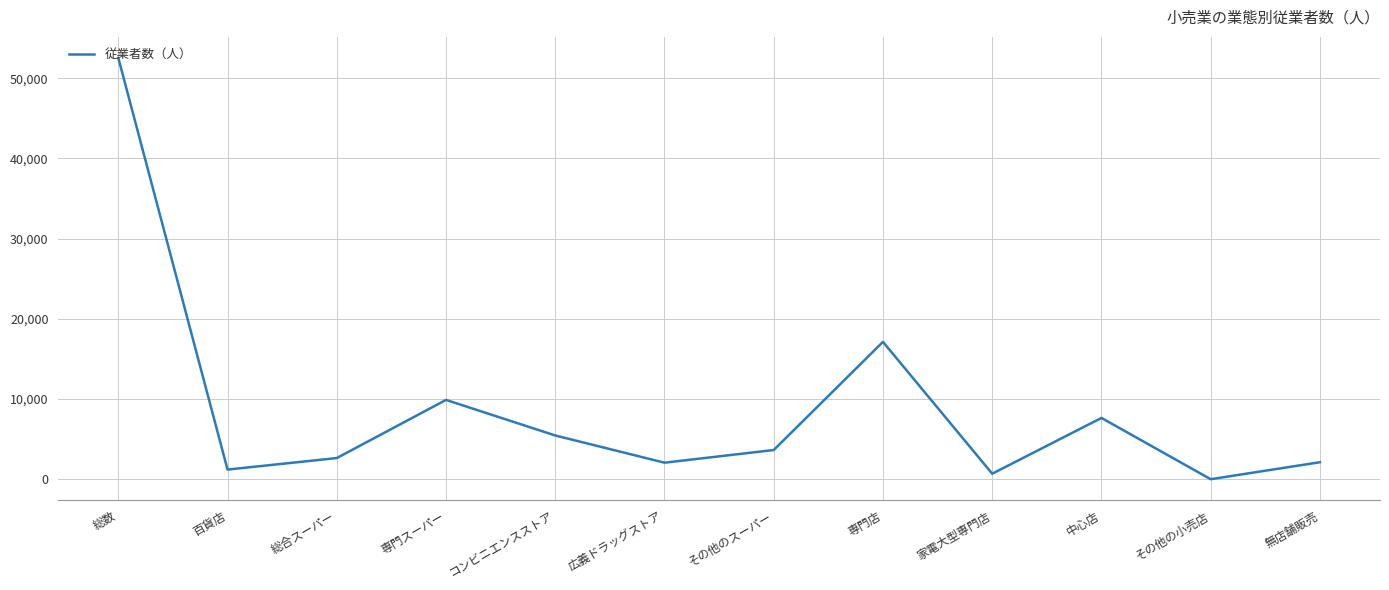

Approximately how many times larger is the value at 専門スーパー compared to 家電大型専門店?

14.3